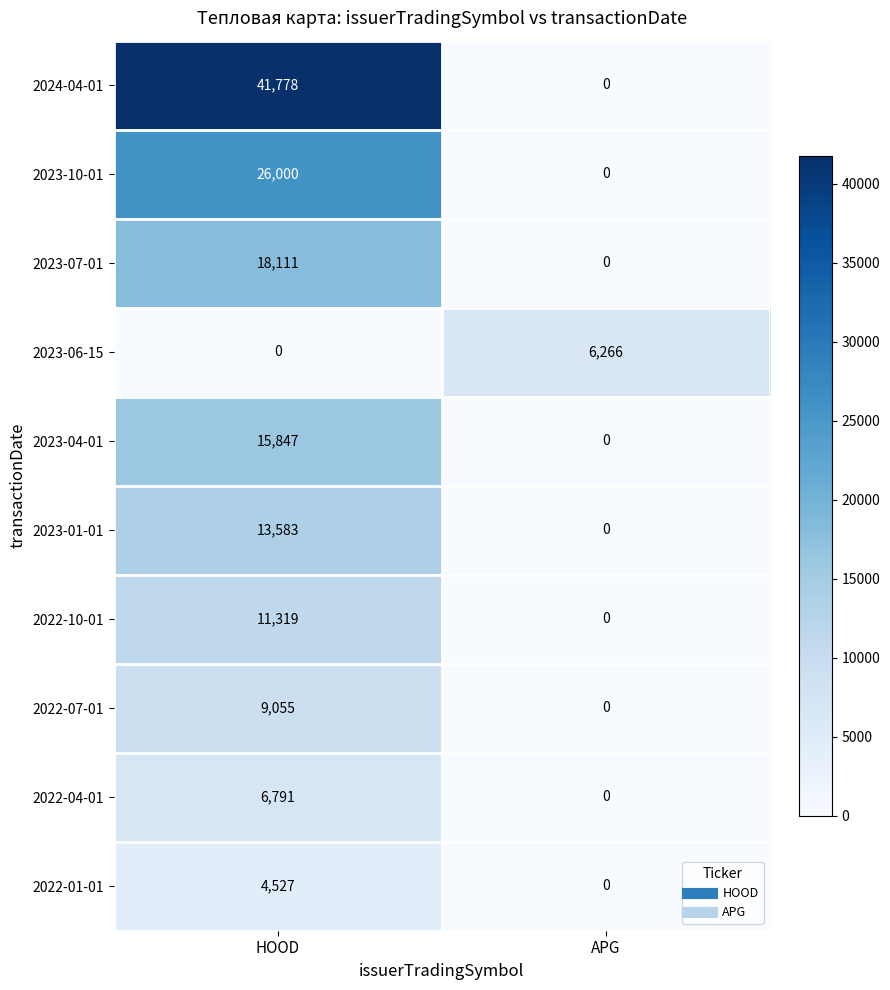

Between HOOD and APG, which series saw the biggest shift?

2024-04-01